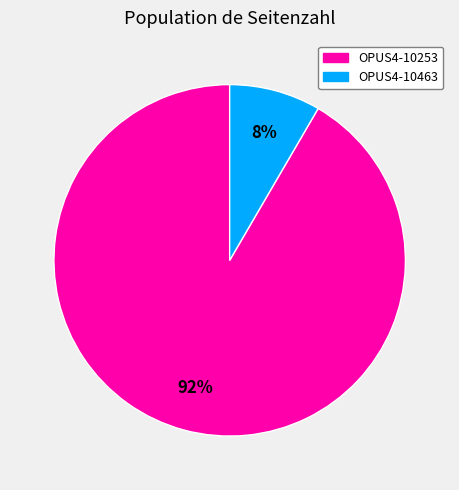

Count the number of slices in the pie.

2